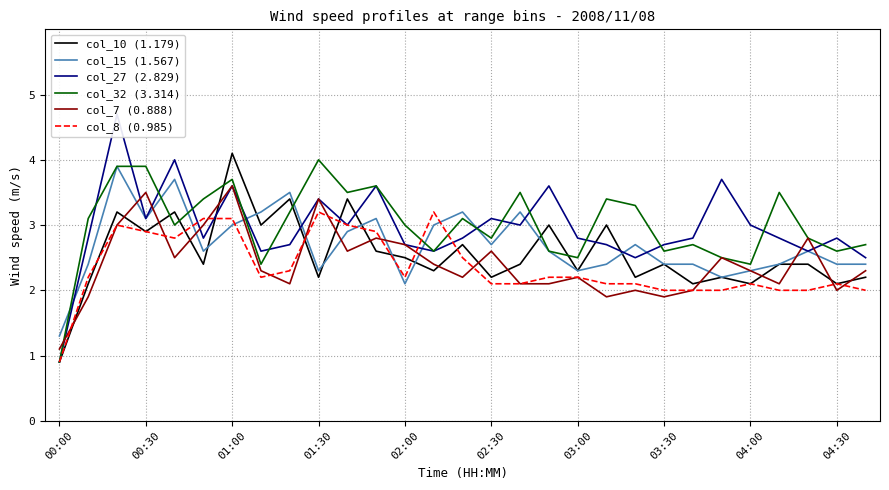

What are all the series names shown in the legend?

col_10 (1.179), col_15 (1.567), col_27 (2.829), col_32 (3.314), col_7 (0.888), col_8 (0.985)